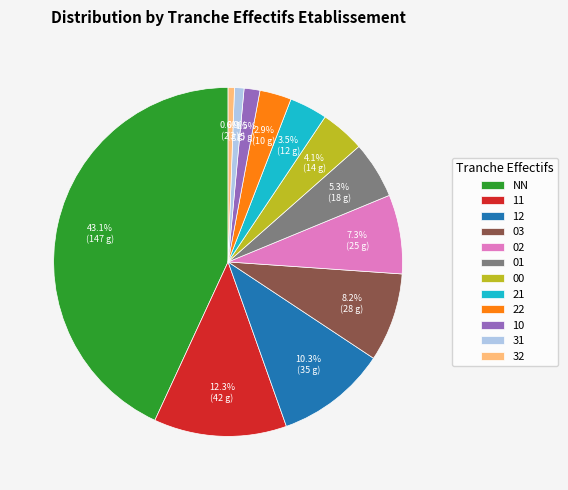

Does any single category account for the majority?

No